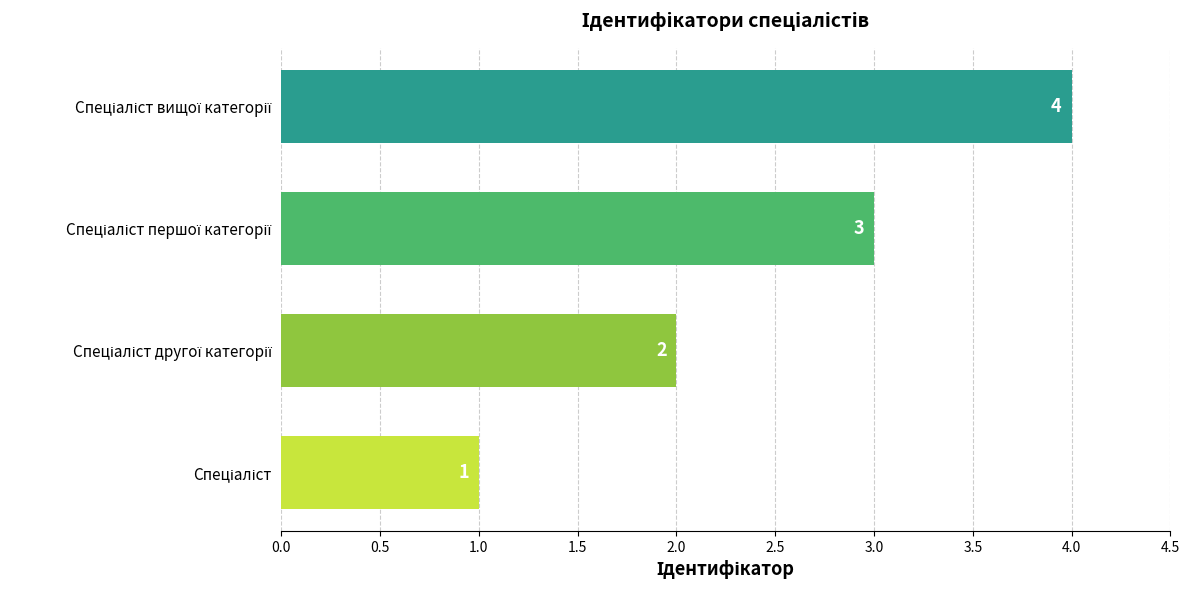

What is the sum of all values?

10